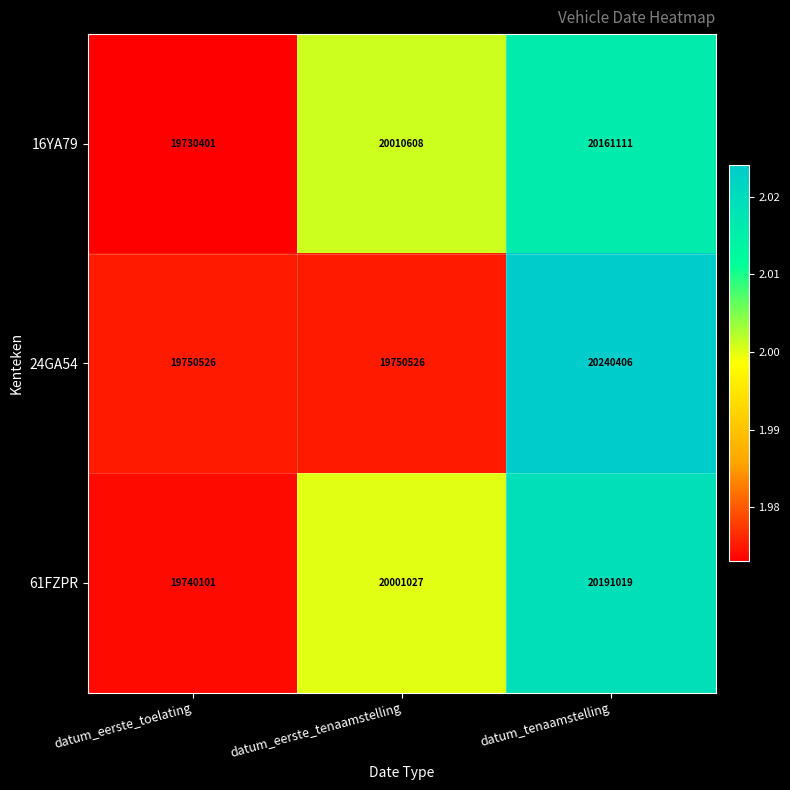

Is it true that 16YA79 equals 20161111 at datum_tenaamstelling?

True